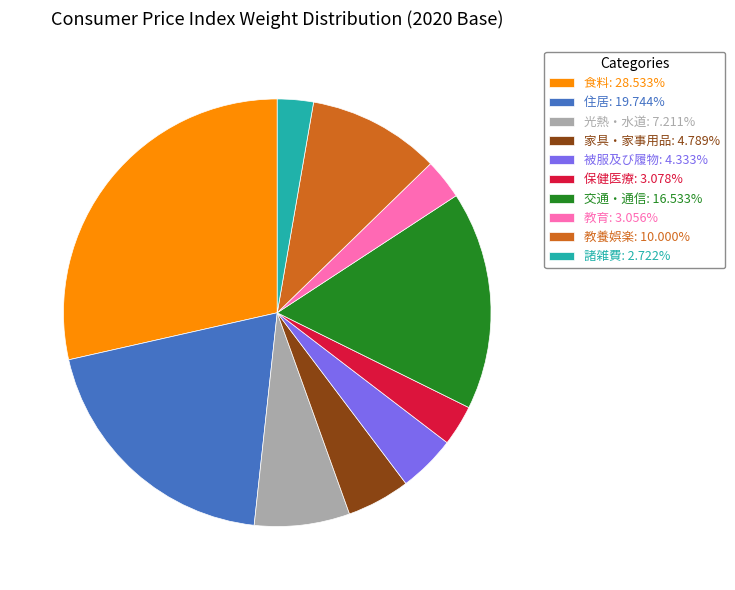

What is the largest slice in the pie chart?

食料